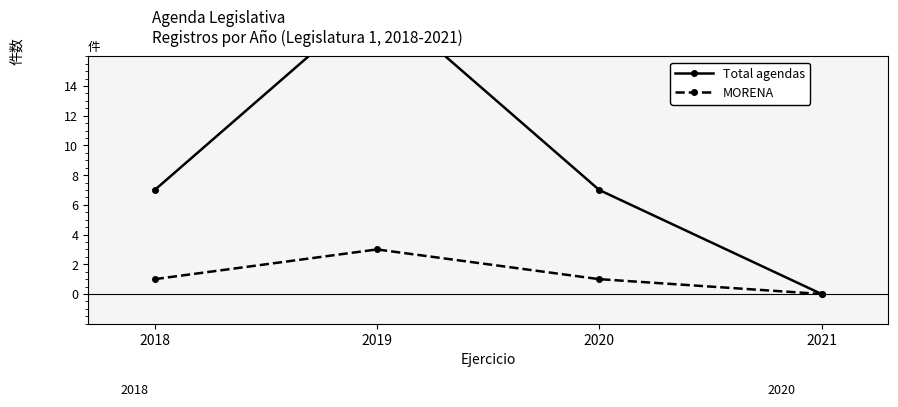

Which series has the largest total across all categories?

Total agendas